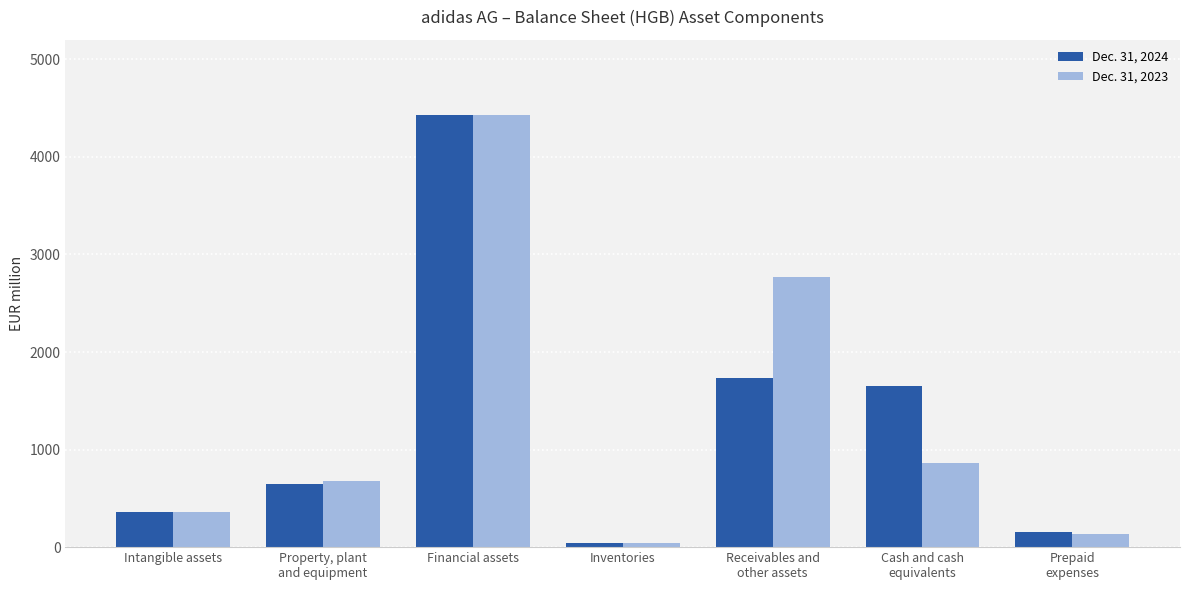

Which category has the highest value across all series?

Financial assets